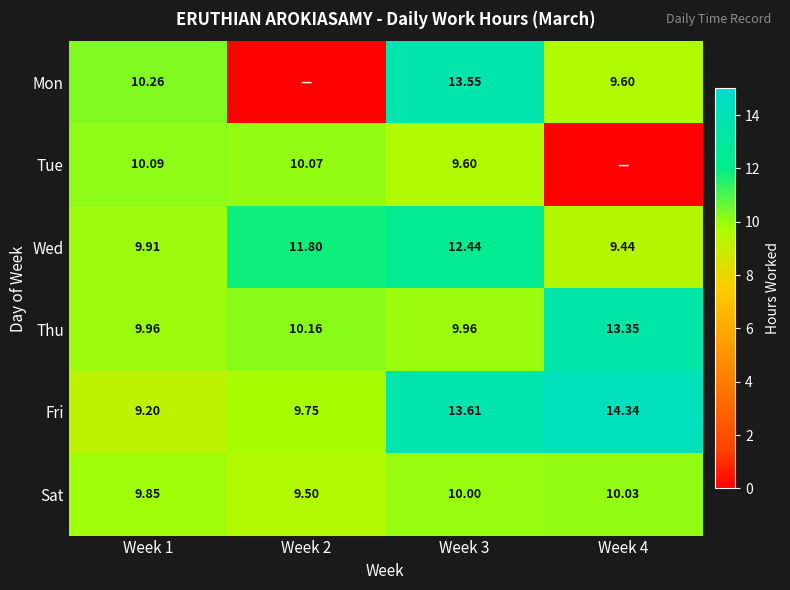

Which series changed the most between Week 1 and Week 3?

Fri